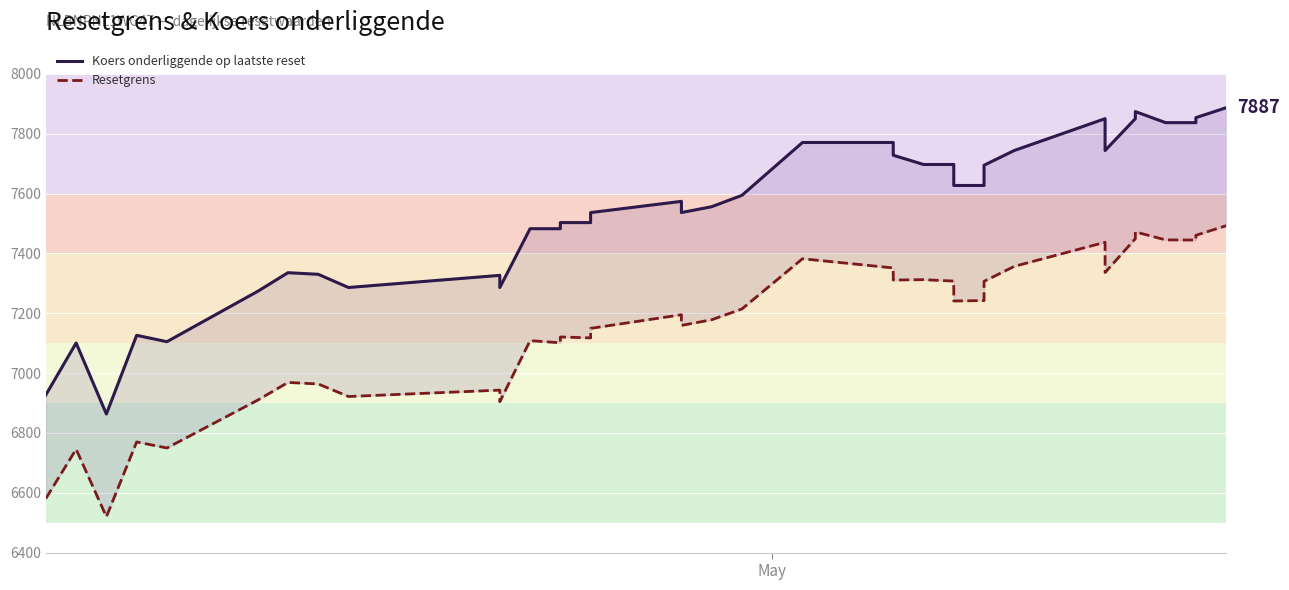

How many lines are shown in the chart?

2